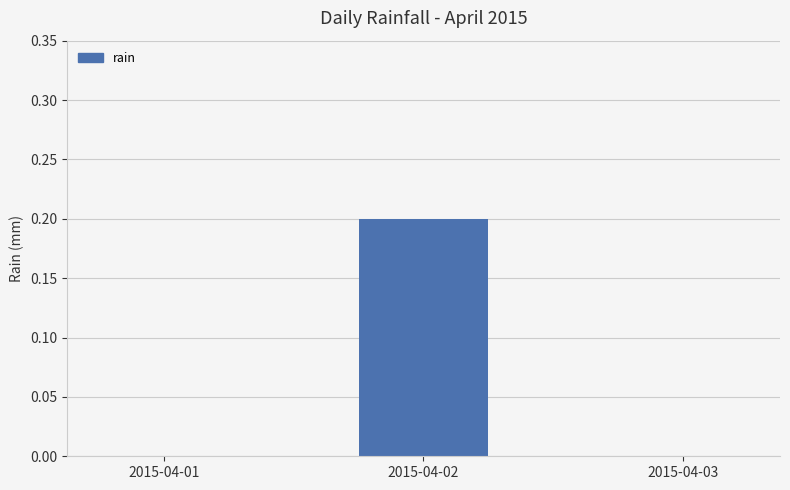

True or false: the data shows 0.0 at 2015-04-03.

True